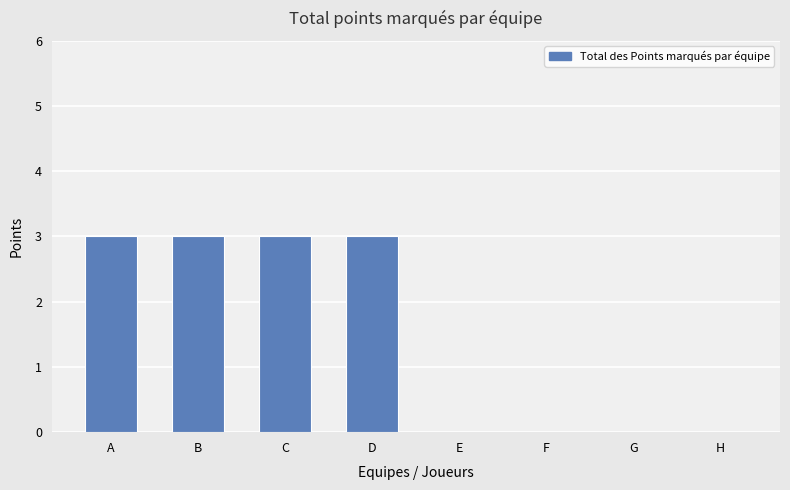

Are the bars horizontal?

No